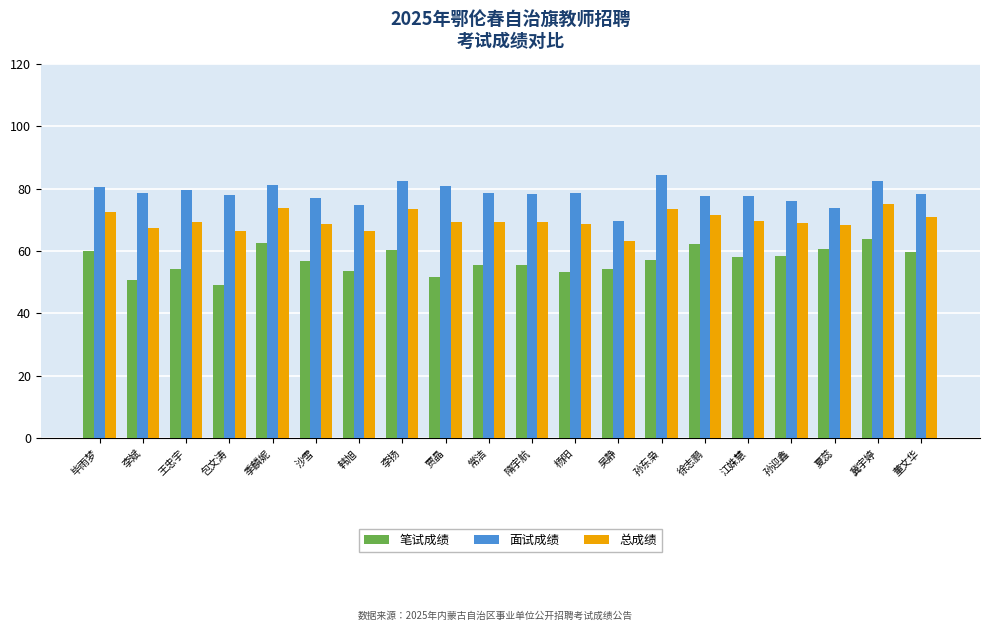

What is the average value of the 总成绩 series?

69.8